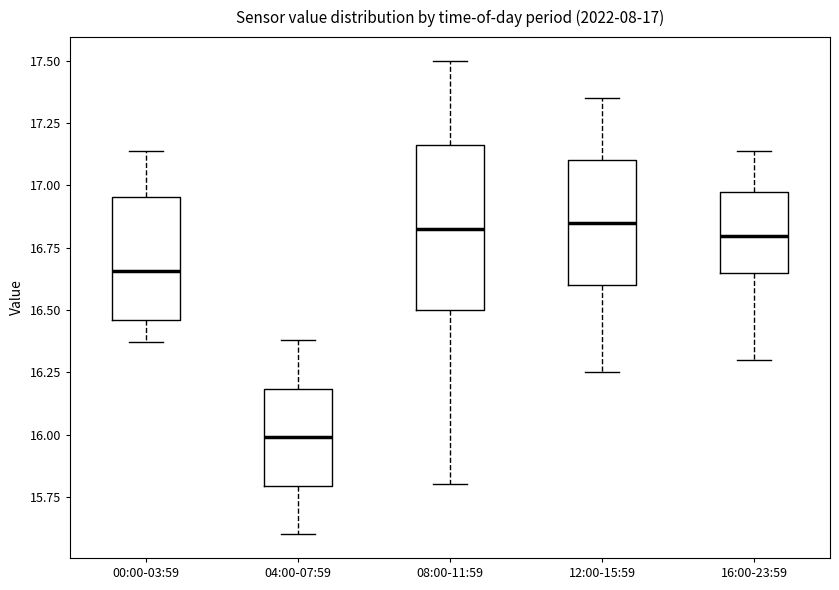

Comparing the boxes themselves (not the whiskers), which one is the tallest?

08:00-11:59